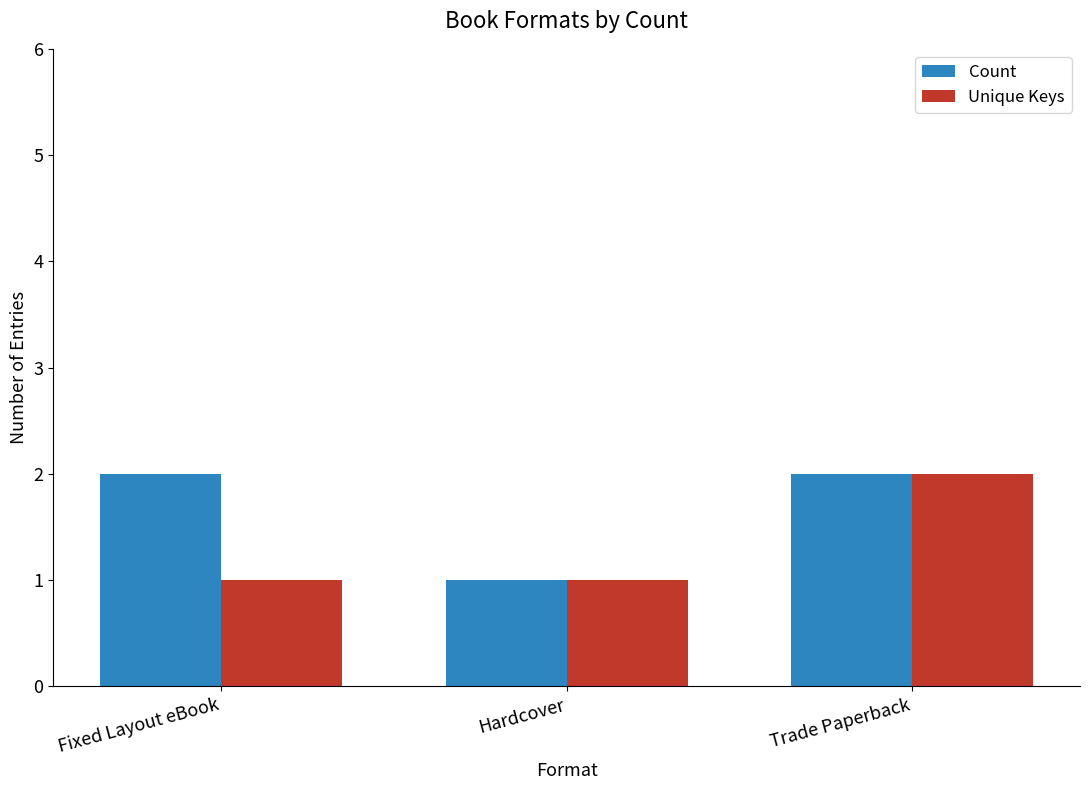

What is the label of the 3rd bar from the left?

Trade Paperback